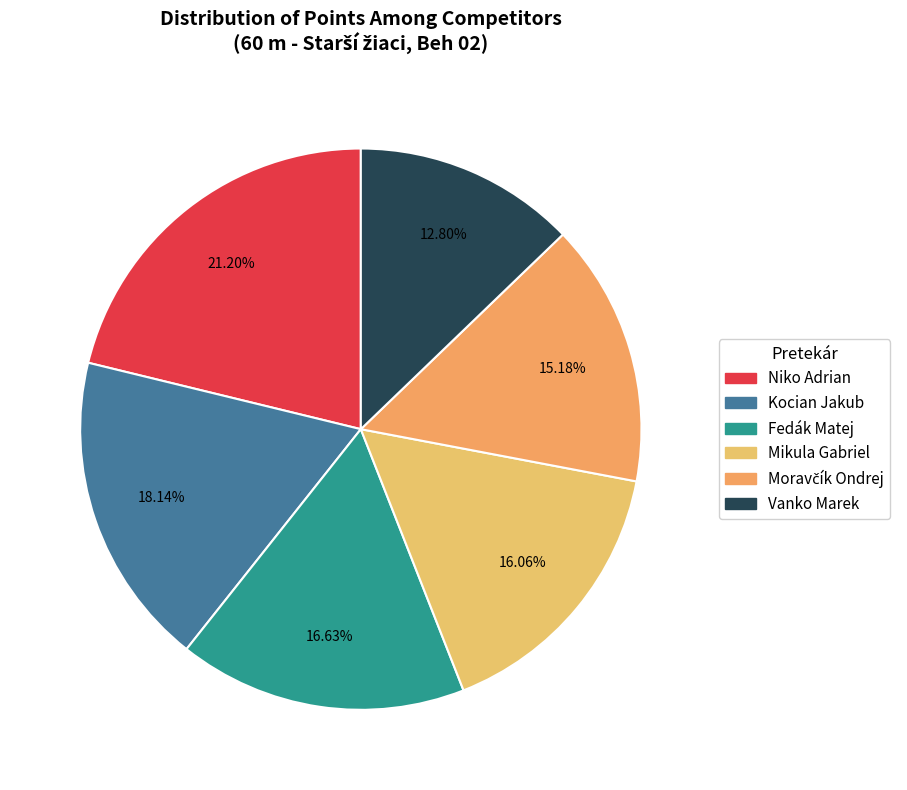

Which category has the biggest portion of the pie?

Niko Adrian